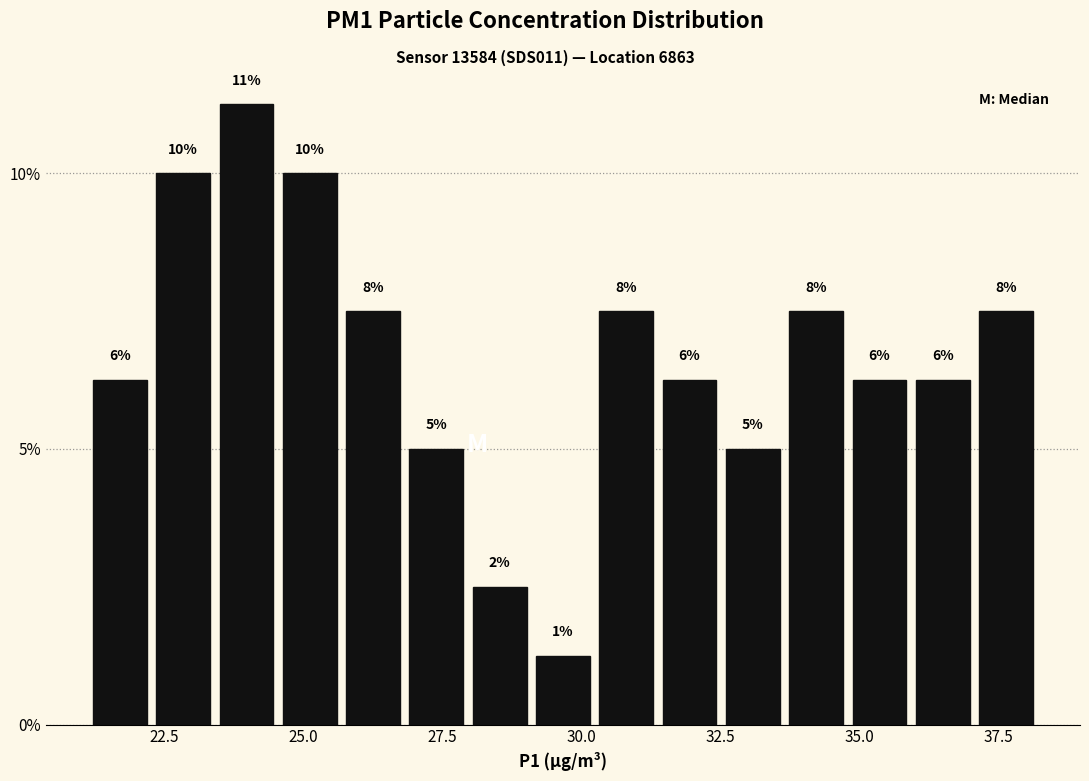

Read against the x-axis, roughly where is the centre of the tallest bar?

24.0